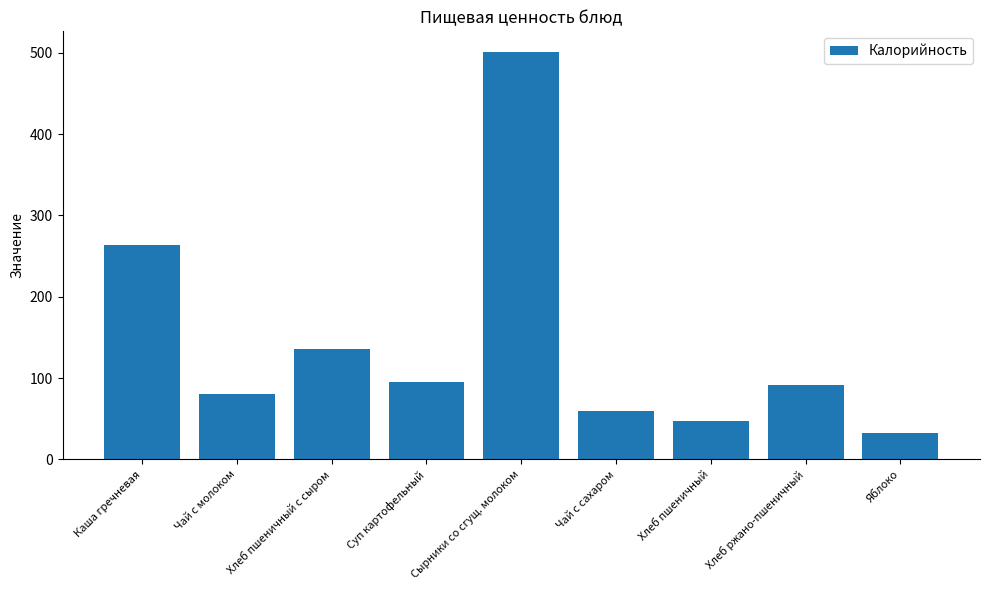

The value at Каша гречневая is 263.5. True or false?

True